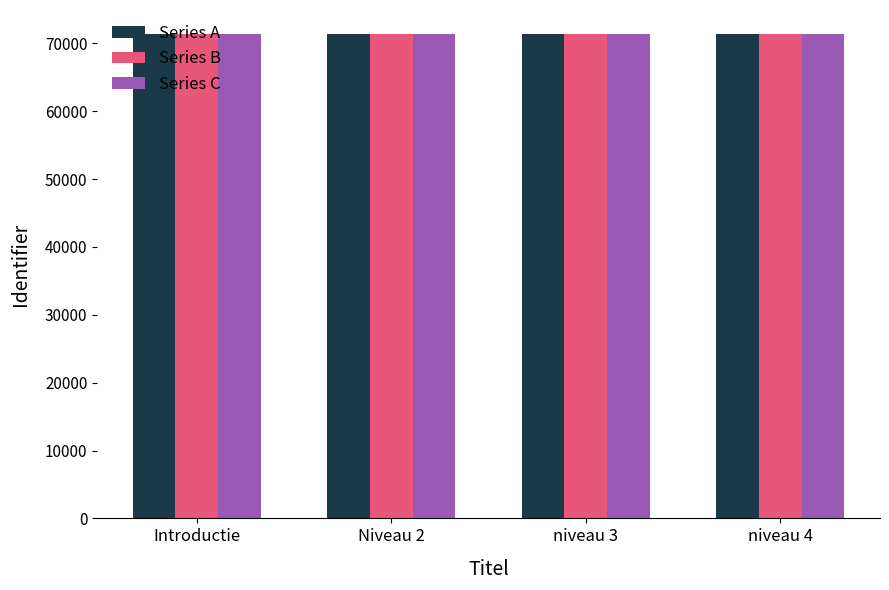

What is the approximate value of Series B at niveau 3?

71348